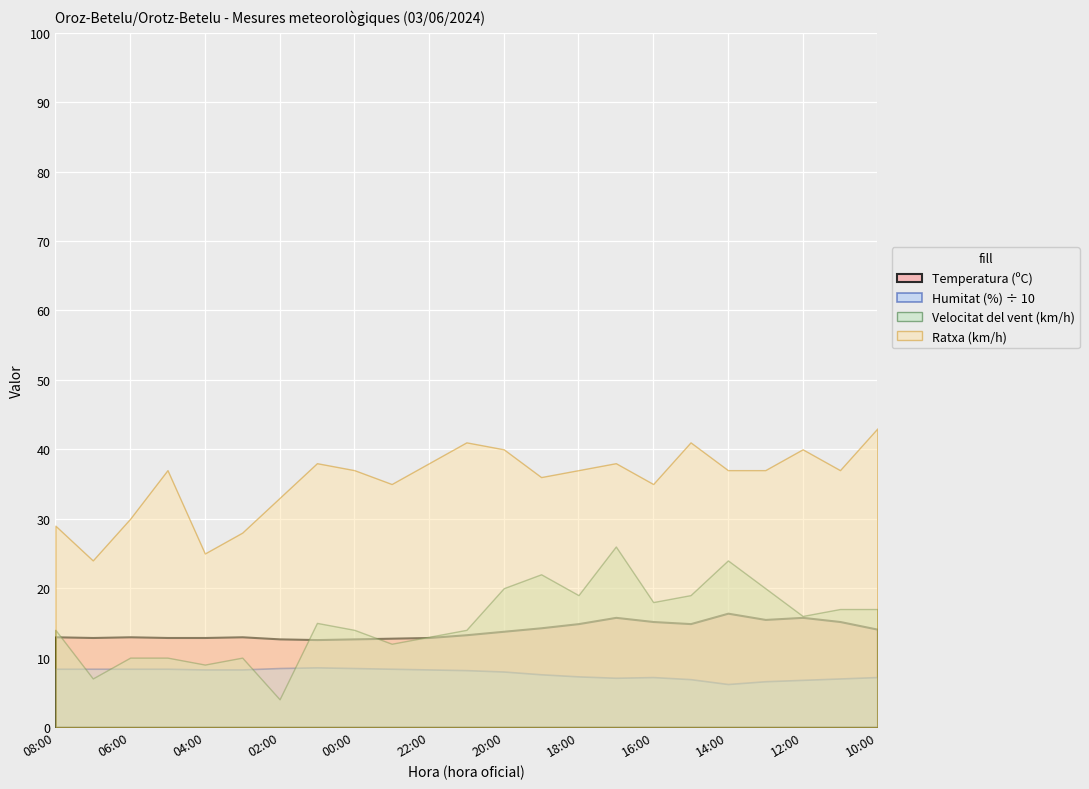

What is the difference between the Ratxa (km/h) values at 06:00 and 21:00?

11.0